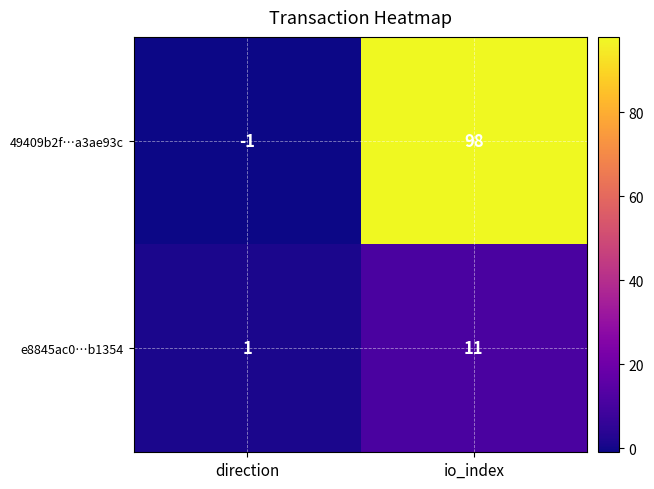

What is the total value across all series at io_index?

109